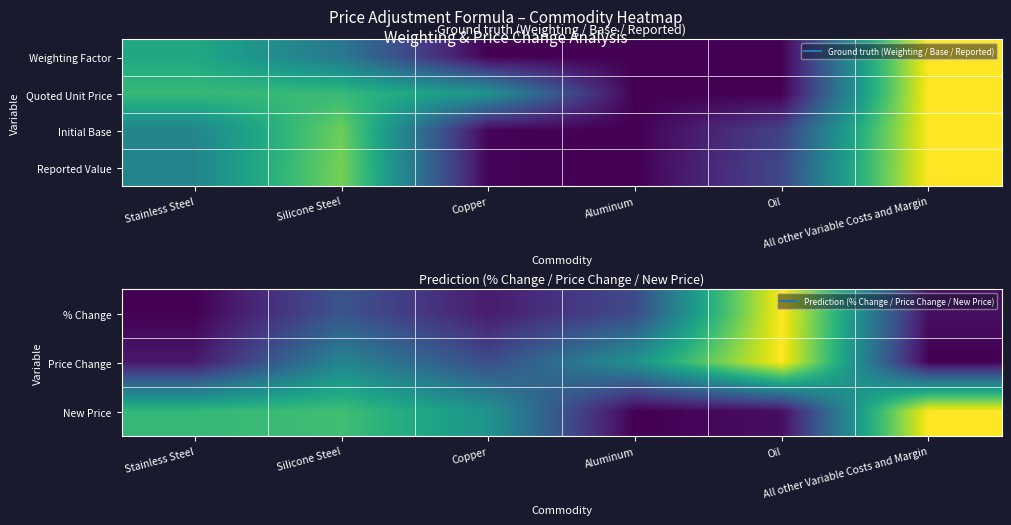

What is the greatest value displayed?

1.0